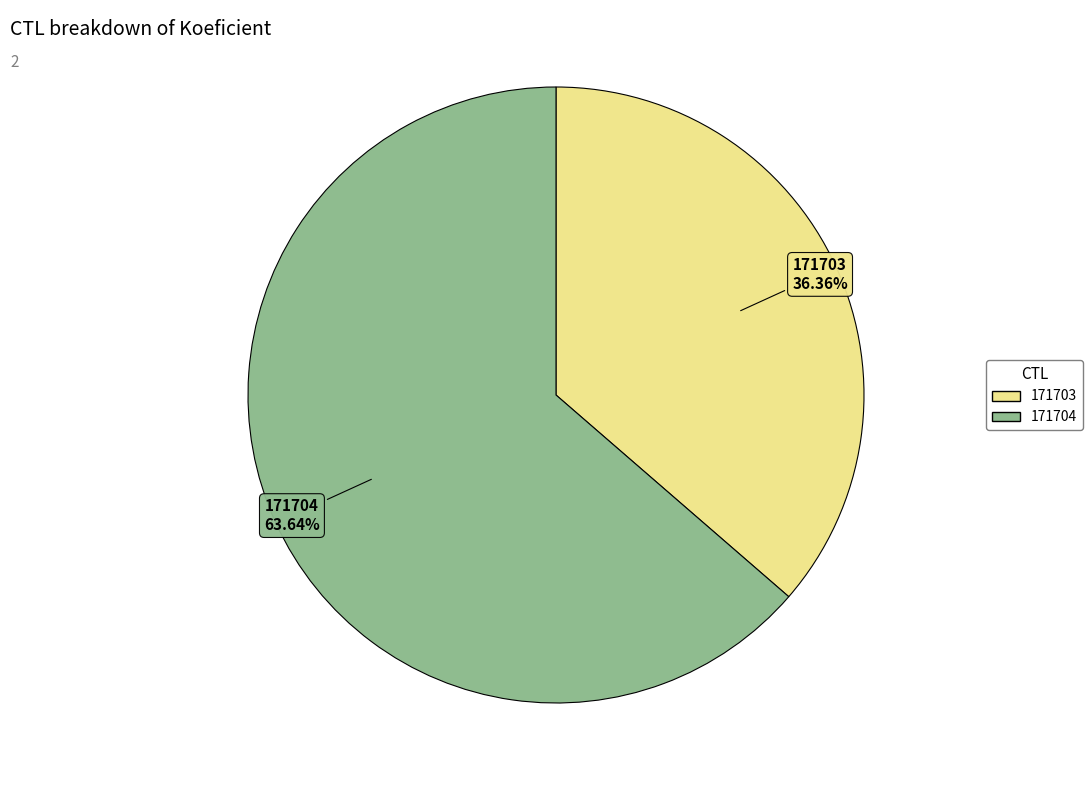

Is the sum of 171703 and 171704 greater than half?

Yes